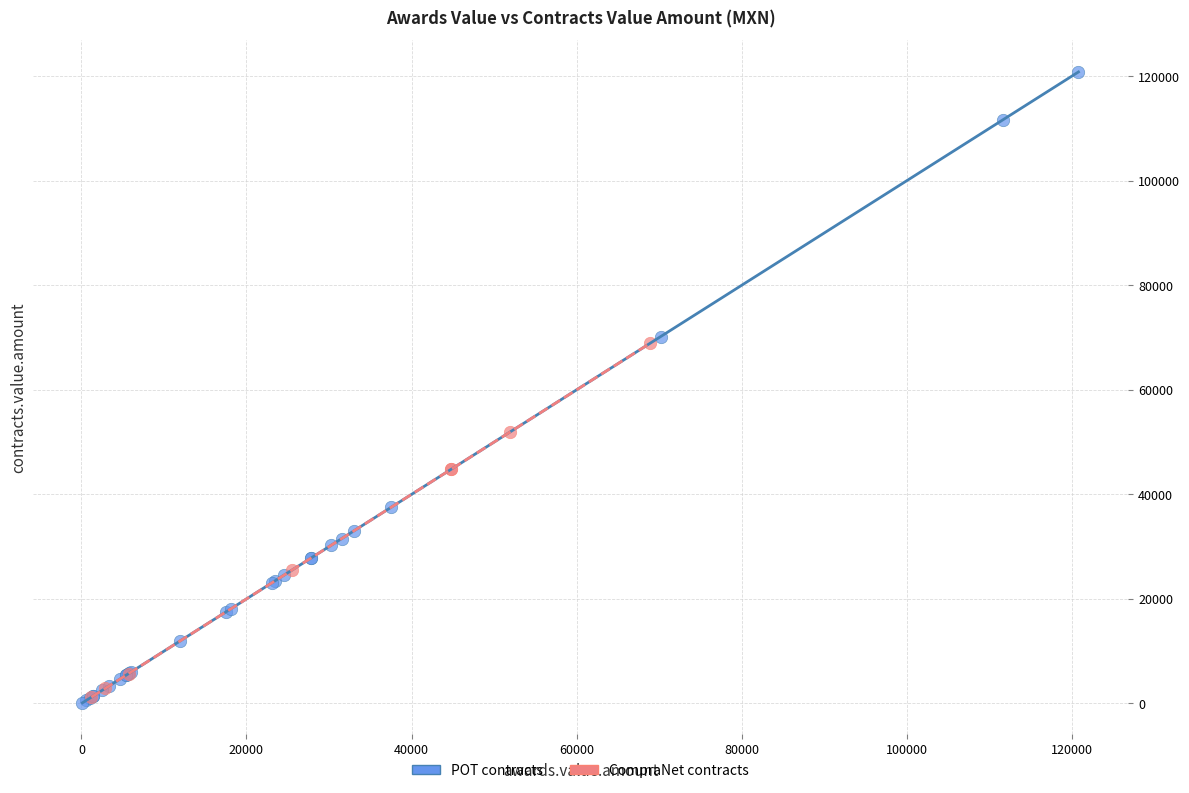

Which series contains the lowest Y value?

POT contracts